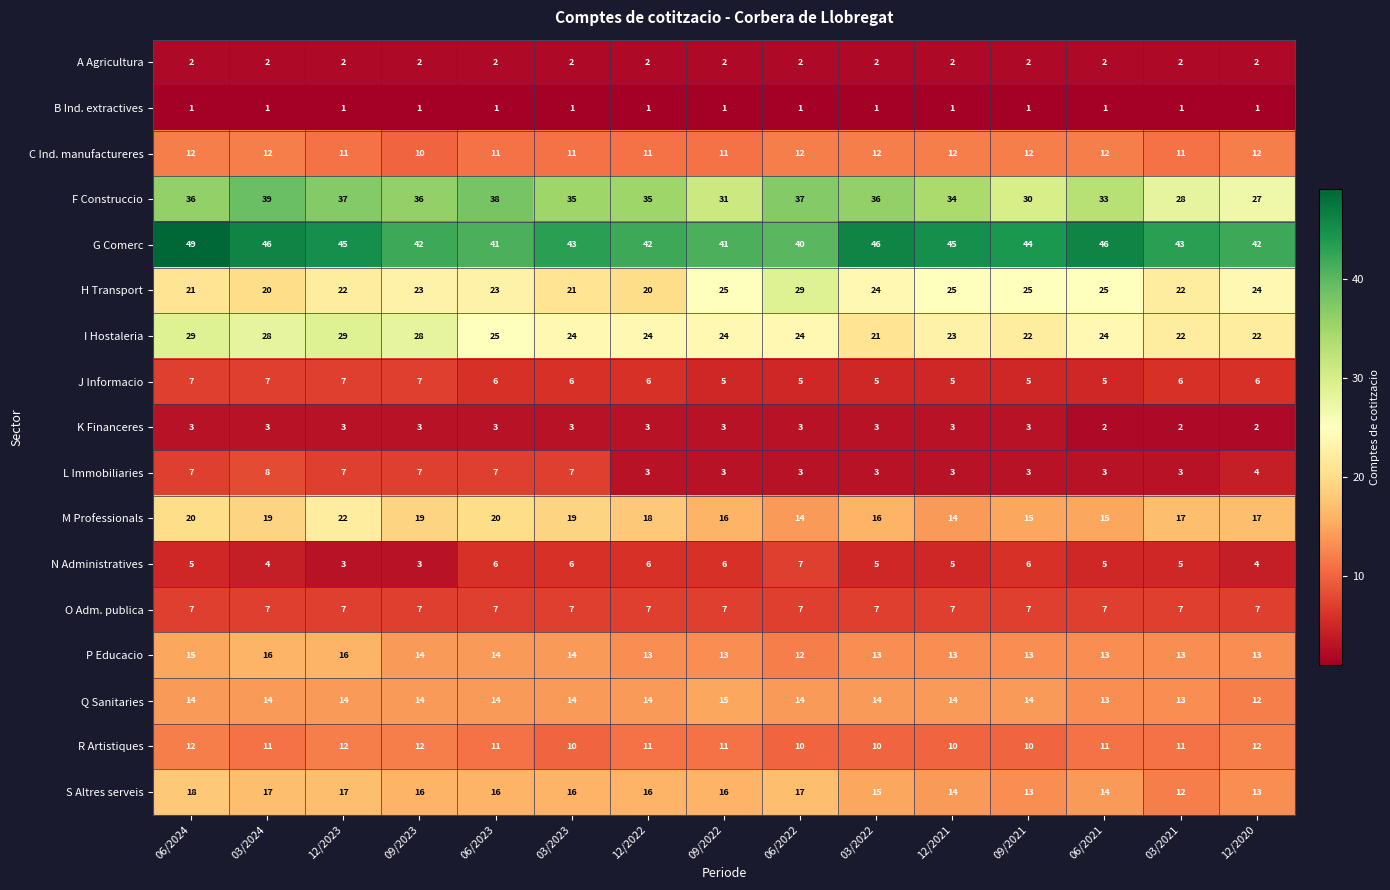

How many data points does each series have?

15